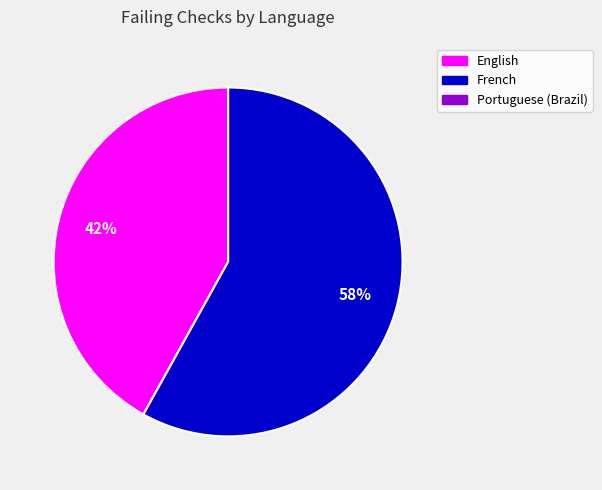

Approximately how many times larger is the value at English compared to French?

0.7